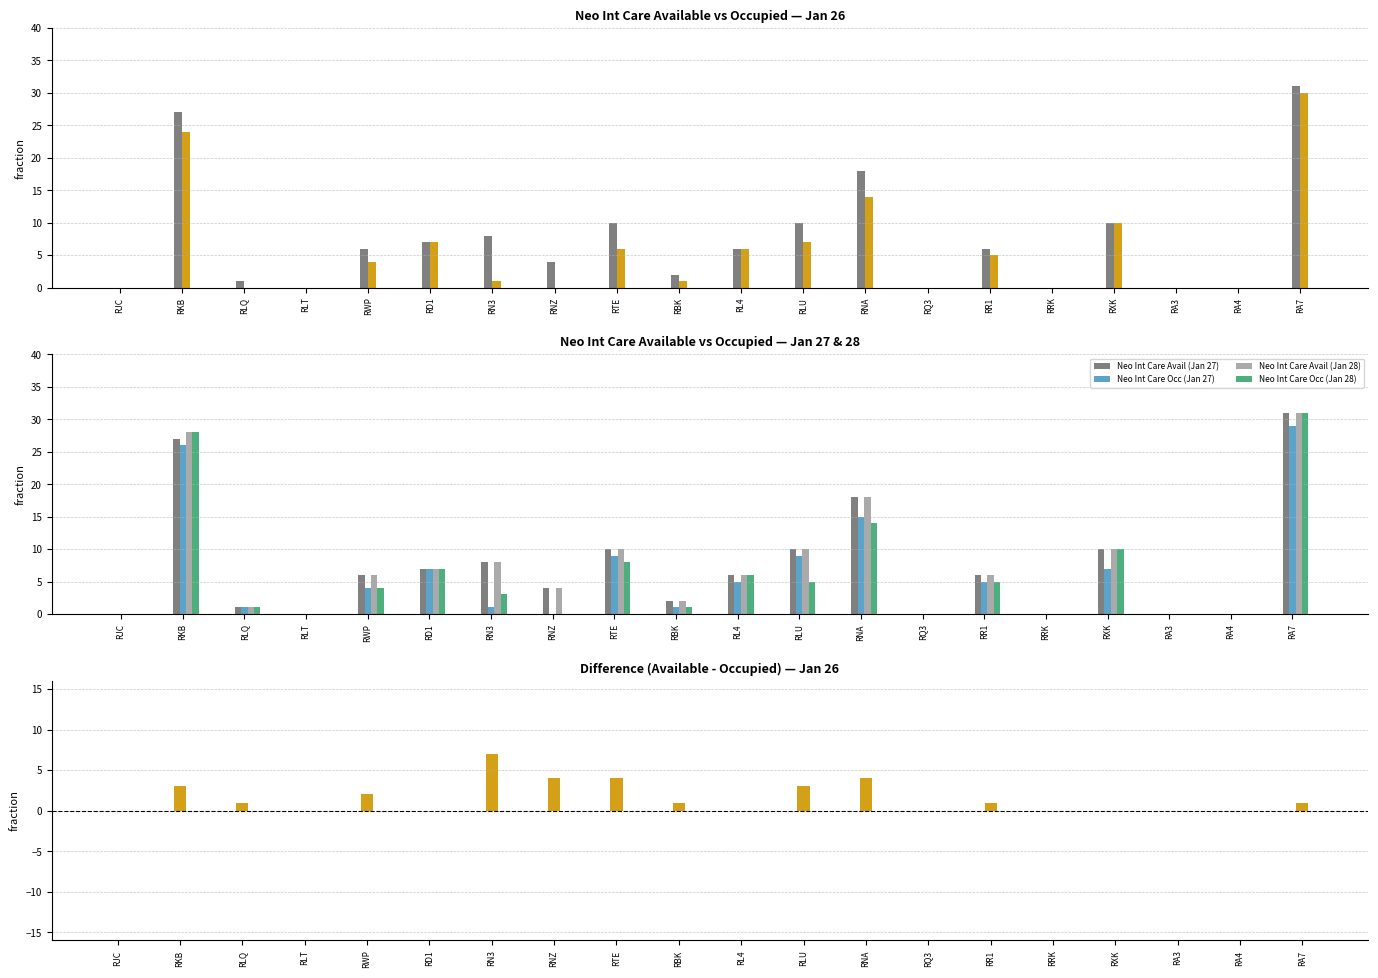

At which category is the sum across all series the highest?

RA7